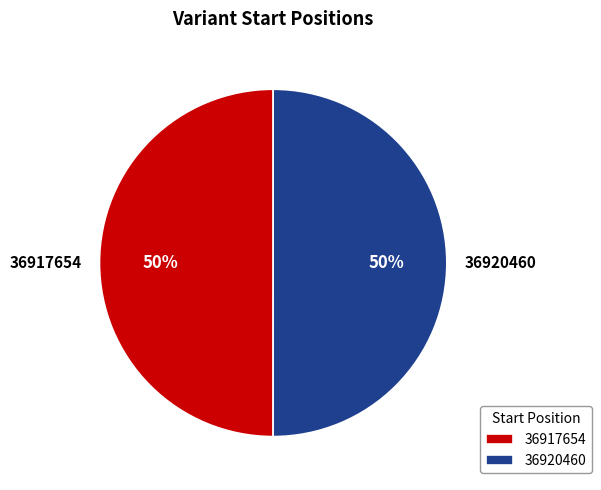

Combined, do 36917654 and 36920460 account for over 50%?

Yes